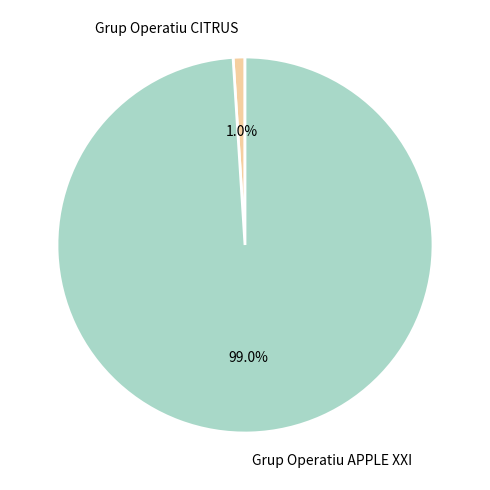

To the nearest percent, what is the difference between the Grup Operatiu CITRUS and Grup Operatiu APPLE XXI slice percentages?

98%